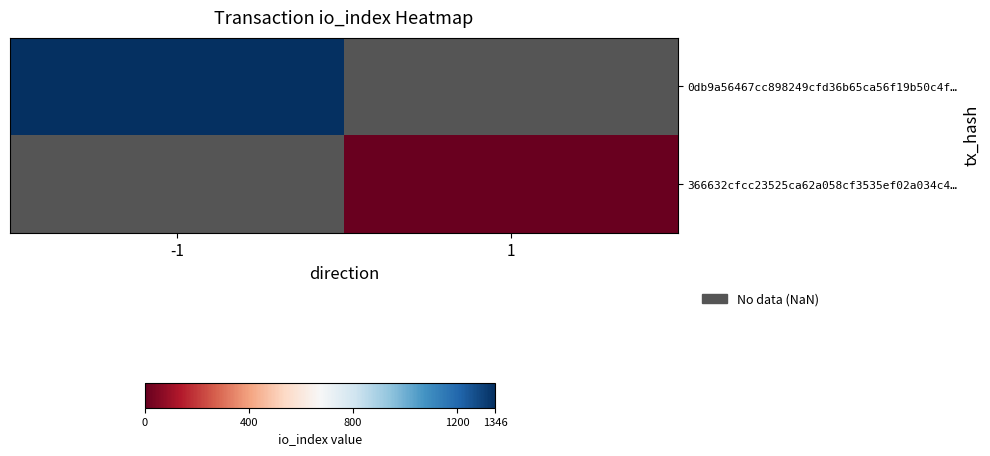

At -1, list the series in order from largest to smallest.

0db9a56467cc898249cfd36b65ca56f19b50c4f…, 366632cfcc23525ca62a058cf3535ef02a034c4…